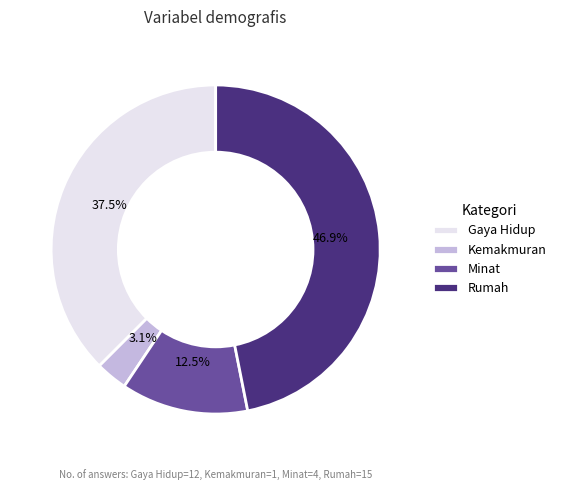

The Rumah slice represents 47% of the pie. True or false?

True